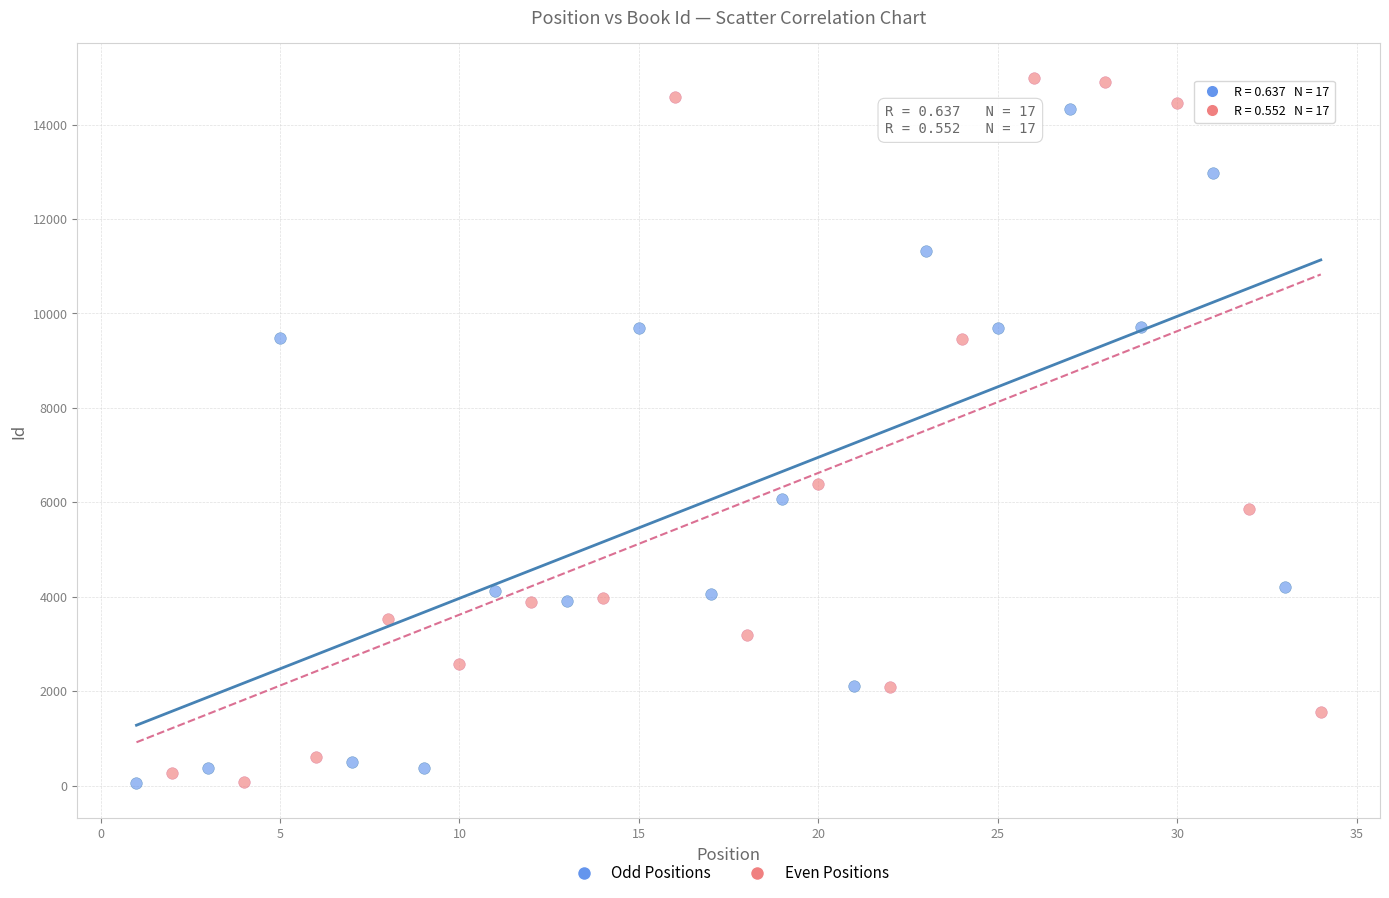

Which series has the largest Y range (max minus min)?

Even Positions